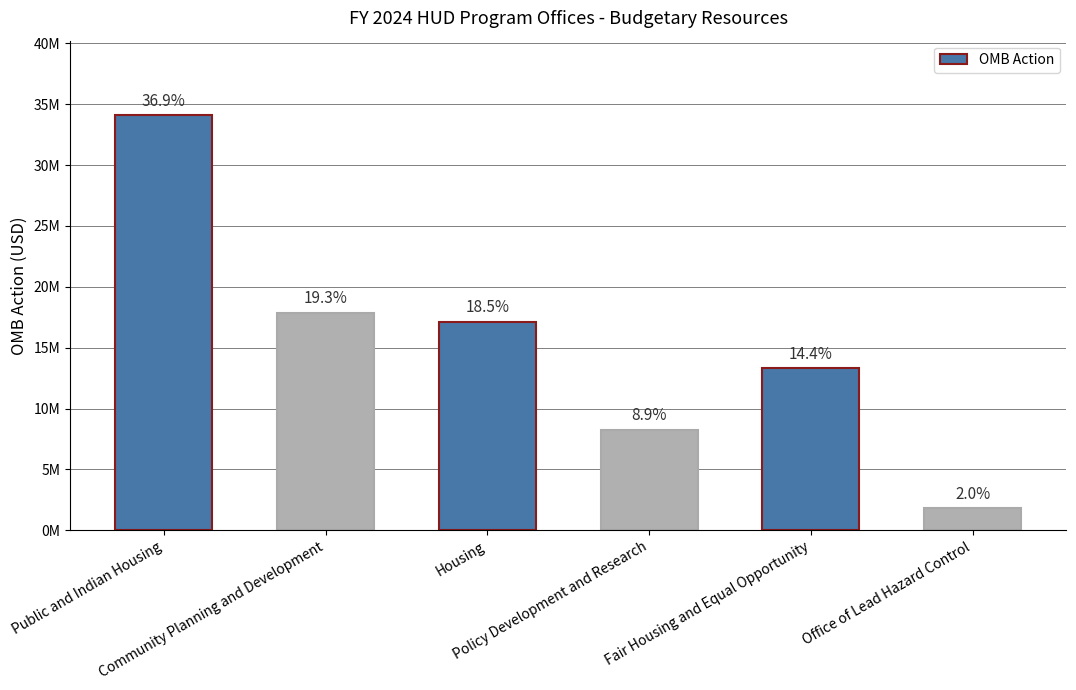

What is the smallest value displayed?

1806047